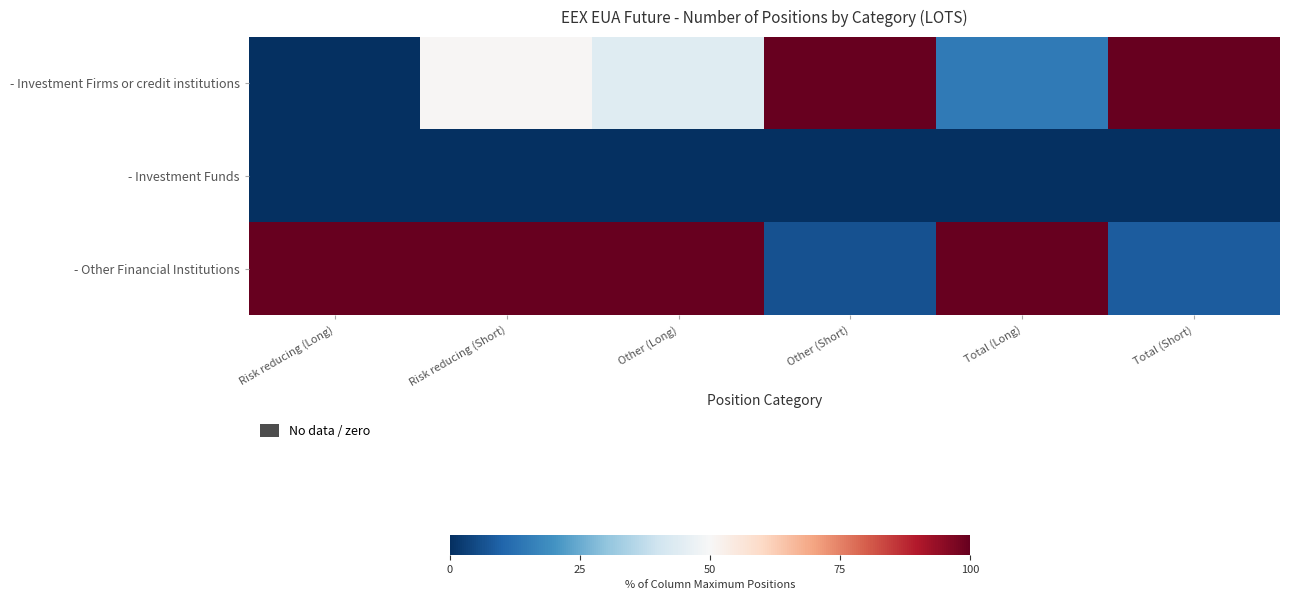

Rank the series at Other (Short) from lowest to highest value.

- Investment Funds, - Other Financial Institutions, - Investment Firms or credit institutions